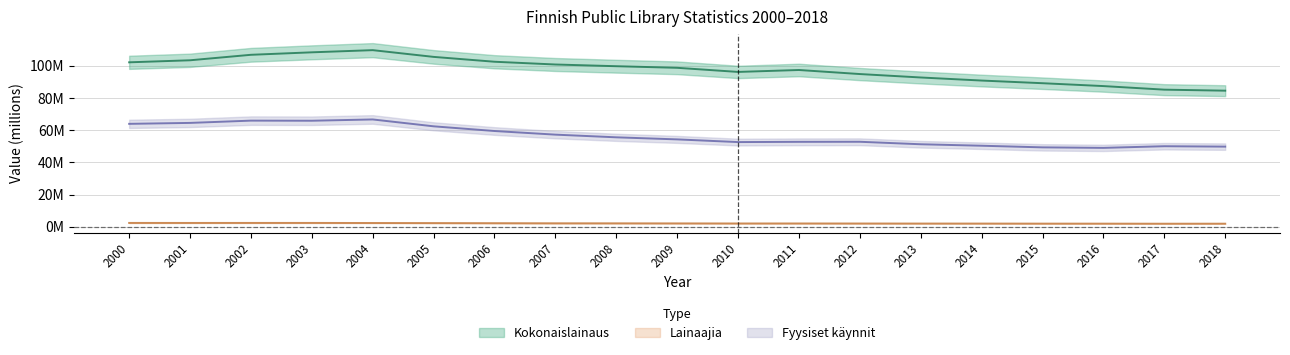

In Kokonaislainaus, how many points are higher than both neighbors (excluding endpoints)?

2